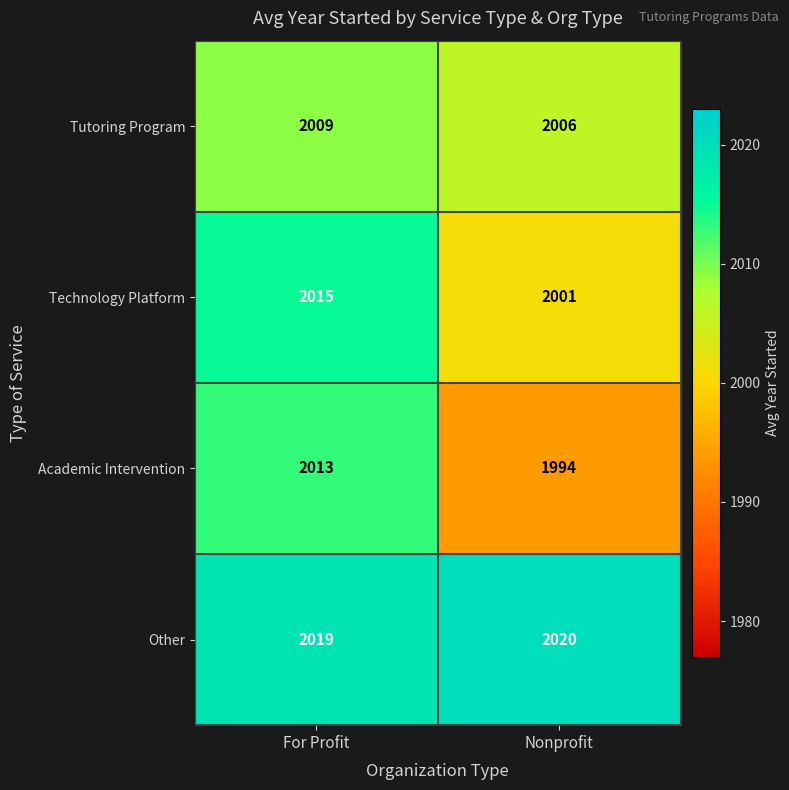

Reading left to right, what are all the values shown in this chart?

Tutoring Program: 2009	2006
Technology Platform: 2015	2001
Academic Intervention: 2013	1994
Other: 2019	2020